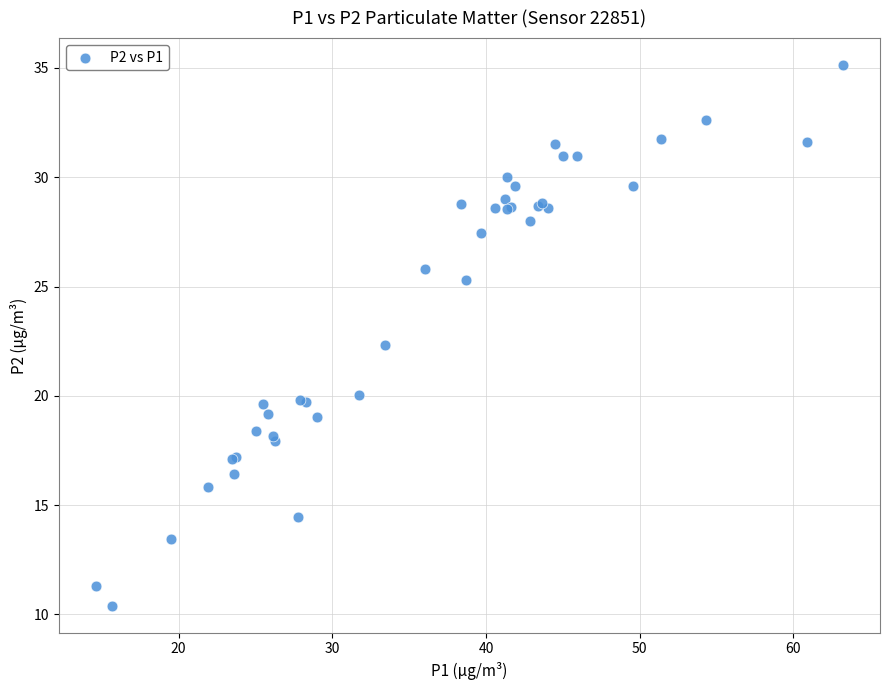

What Y value in the scatter plot is closest to 22?

22.3